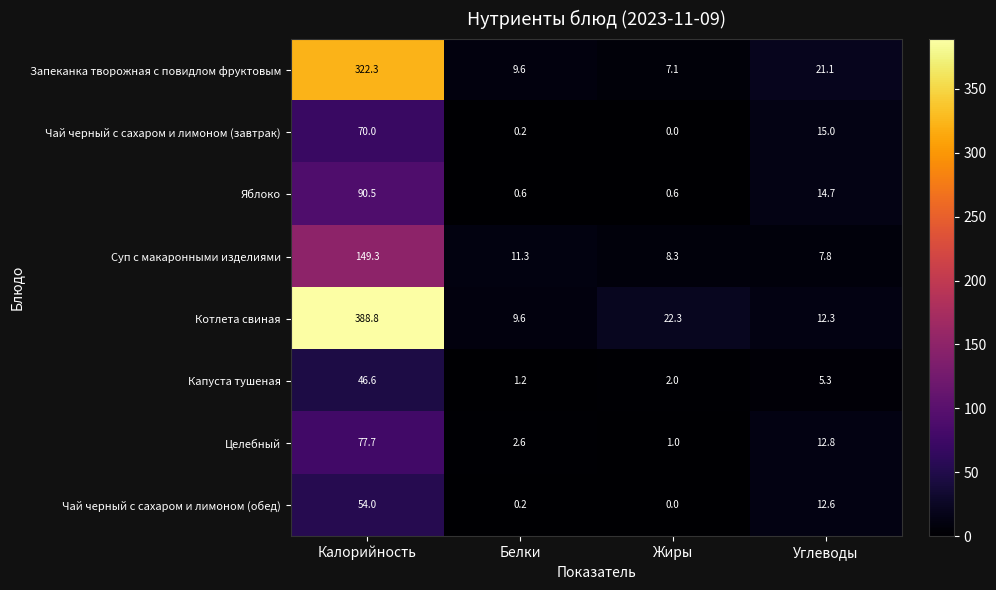

What is the difference between the maximum and minimum values in the Чай черный с сахаром и лимоном (завтрак) series?

70.0